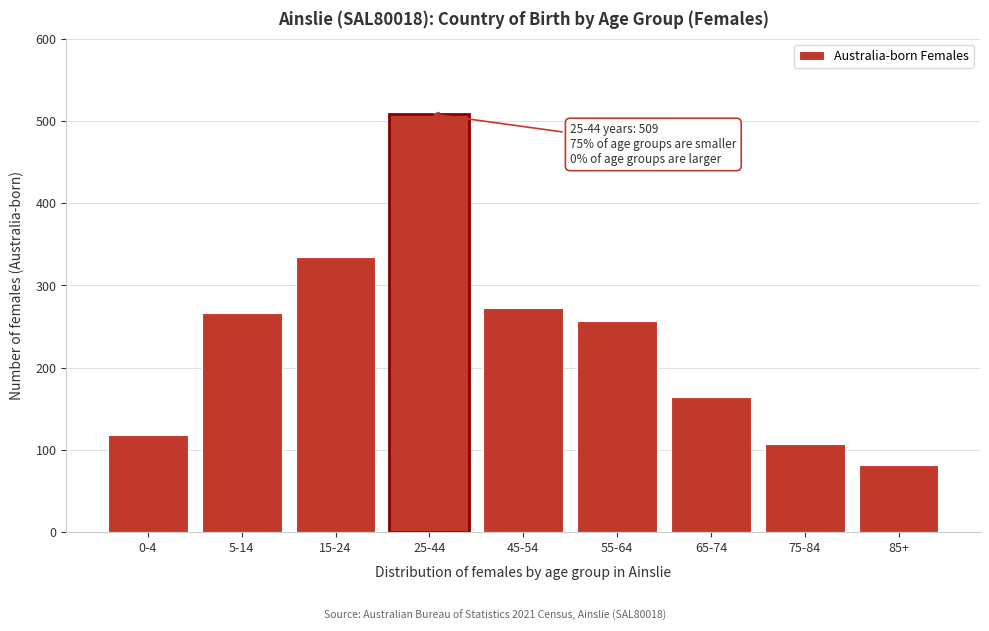

Reading right to left, what are all the values shown in this chart?

85+=82	75-84=107	65-74=164	55-64=257	45-54=273	25-44=509	15-24=334	5-14=267	0-4=118